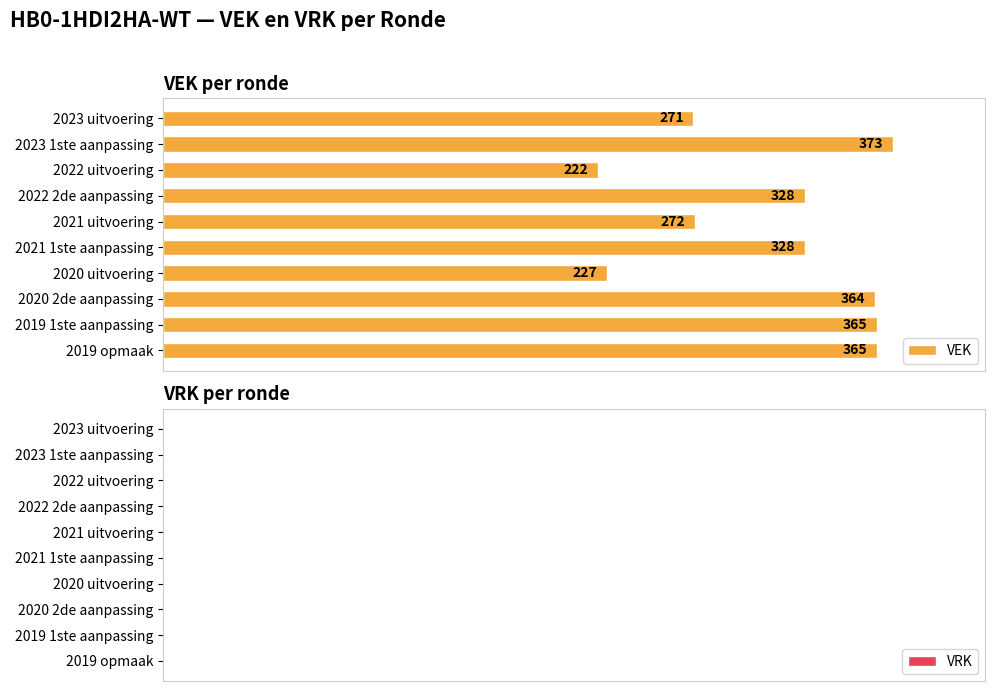

Count the number of data series in this chart.

1